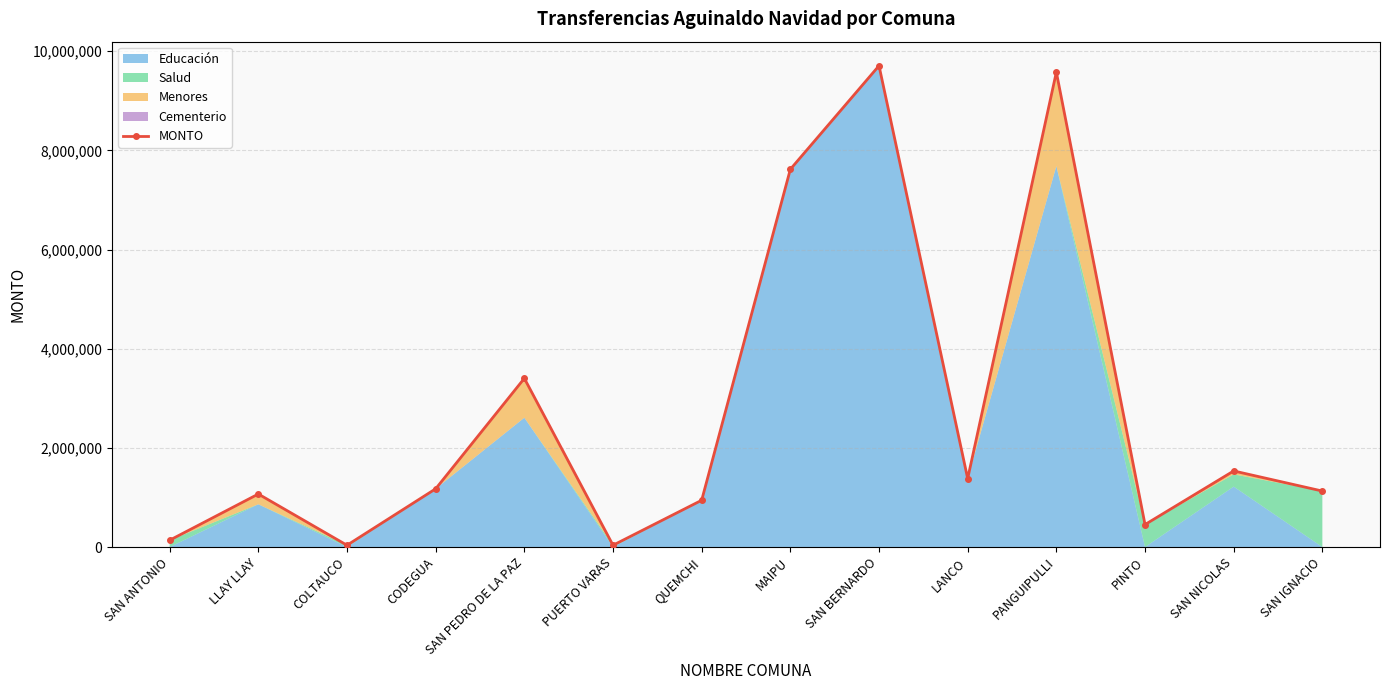

Reading left to right, transcribe all the data shown in this chart.

137730	1069402	36427	1174694	3402308	36427	943639	7619029	9707335	1381289	9579161	453606	1534975	1129237